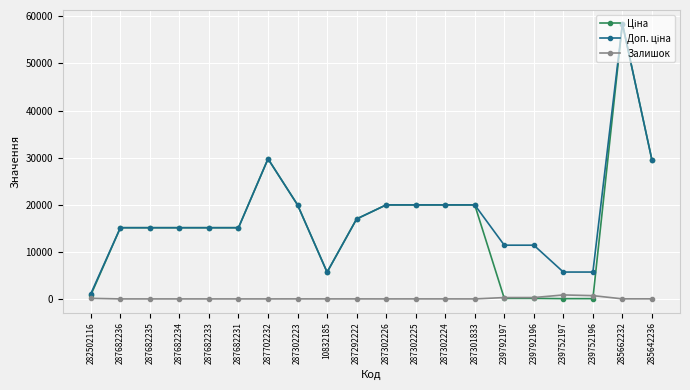

Count the number of categories in the chart.

20